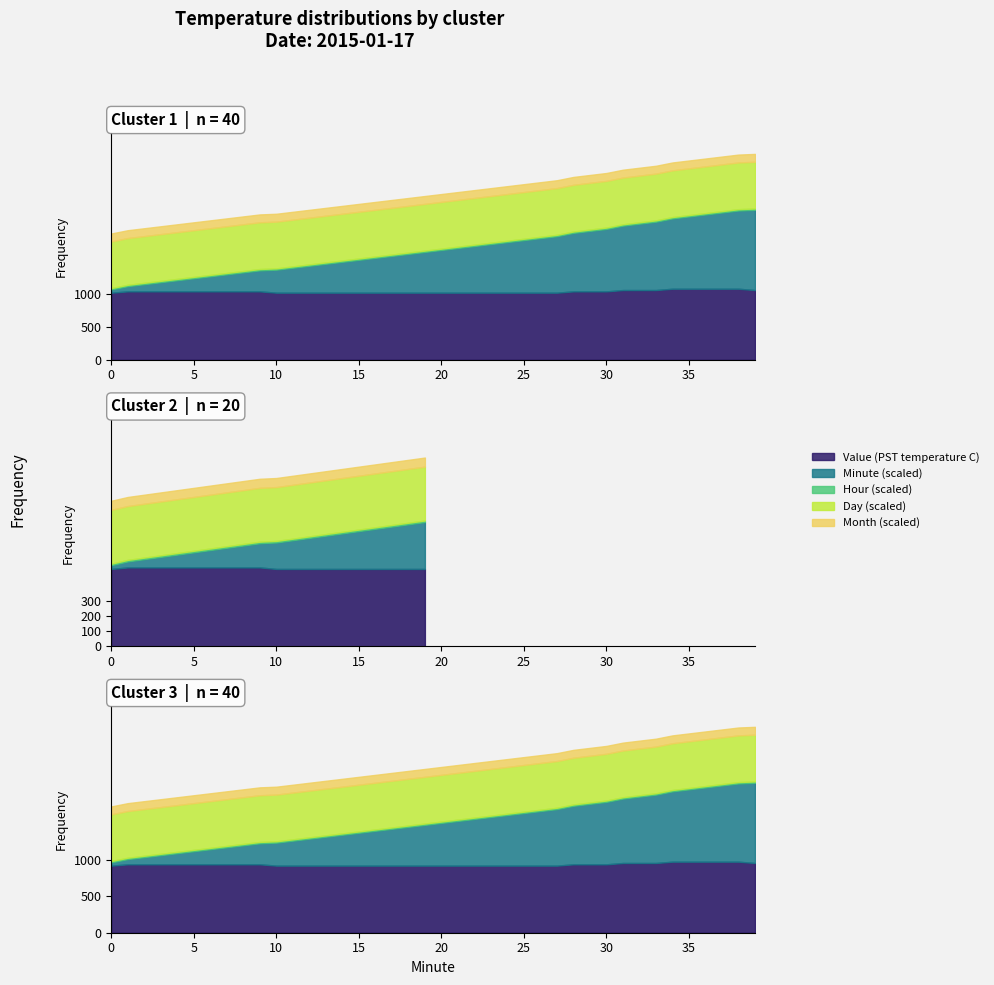

Reading left to right, list all the values displayed in this chart.

Value (PST temperature C): 0=5.1	1=5.2	2=5.2	3=5.2	4=5.2	5=5.2	6=5.2	7=5.2	8=5.2	9=5.2	10=5.1	11=5.1	12=5.1	13=5.1	14=5.1	15=5.1	16=5.1	17=5.1	18=5.1	19=5.1	20=5.1	21=5.1	22=5.1	23=5.1	24=5.1	25=5.1	26=5.1	27=5.1	28=5.2	29=5.2	30=5.2	31=5.3	32=5.3	33=5.3	34=5.4	35=5.4	36=5.4	37=5.4	38=5.4	39=5.3
Minute: 0=0.0	1=1.0	2=2.0	3=3.0	4=4.0	5=5.0	6=6.0	7=7.0	8=8.0	9=9.0	10=10.0	11=11.0	12=12.0	13=13.0	14=14.0	15=15.0	16=16.0	17=17.0	18=18.0	19=19.0	20=20.0	21=21.0	22=22.0	23=23.0	24=24.0	25=25.0	26=26.0	27=27.0	28=28.0	29=29.0	30=30.0	31=31.0	32=32.0	33=33.0	34=34.0	35=35.0	36=36.0	37=37.0	38=38.0	39=39.0
Hour: 0=0.0	1=0.0	2=0.0	3=0.0	4=0.0	5=0.0	6=0.0	7=0.0	8=0.0	9=0.0	10=0.0	11=0.0	12=0.0	13=0.0	14=0.0	15=0.0	16=0.0	17=0.0	18=0.0	19=0.0	20=0.0	21=0.0	22=0.0	23=0.0	24=0.0	25=0.0	26=0.0	27=0.0	28=0.0	29=0.0	30=0.0	31=0.0	32=0.0	33=0.0	34=0.0	35=0.0	36=0.0	37=0.0	38=0.0	39=0.0
Day: 0=17.0	1=17.0	2=17.0	3=17.0	4=17.0	5=17.0	6=17.0	7=17.0	8=17.0	9=17.0	10=17.0	11=17.0	12=17.0	13=17.0	14=17.0	15=17.0	16=17.0	17=17.0	18=17.0	19=17.0	20=17.0	21=17.0	22=17.0	23=17.0	24=17.0	25=17.0	26=17.0	27=17.0	28=17.0	29=17.0	30=17.0	31=17.0	32=17.0	33=17.0	34=17.0	35=17.0	36=17.0	37=17.0	38=17.0	39=17.0
Month: 0=1.0	1=1.0	2=1.0	3=1.0	4=1.0	5=1.0	6=1.0	7=1.0	8=1.0	9=1.0	10=1.0	11=1.0	12=1.0	13=1.0	14=1.0	15=1.0	16=1.0	17=1.0	18=1.0	19=1.0	20=1.0	21=1.0	22=1.0	23=1.0	24=1.0	25=1.0	26=1.0	27=1.0	28=1.0	29=1.0	30=1.0	31=1.0	32=1.0	33=1.0	34=1.0	35=1.0	36=1.0	37=1.0	38=1.0	39=1.0